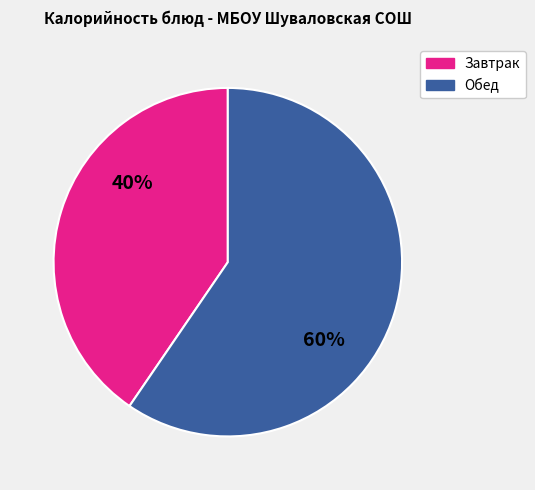

Count the number of slices in the pie.

2